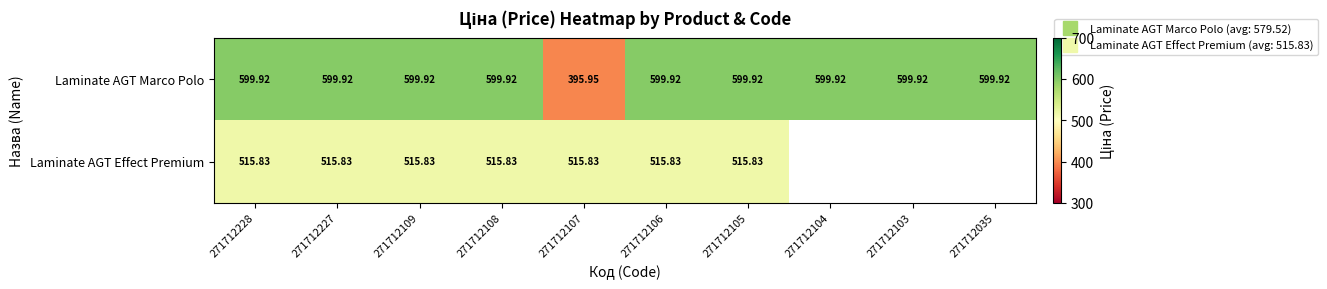

At 271712105, list the series in order from smallest to largest.

Laminate AGT Effect Premium, Laminate AGT Marco Polo